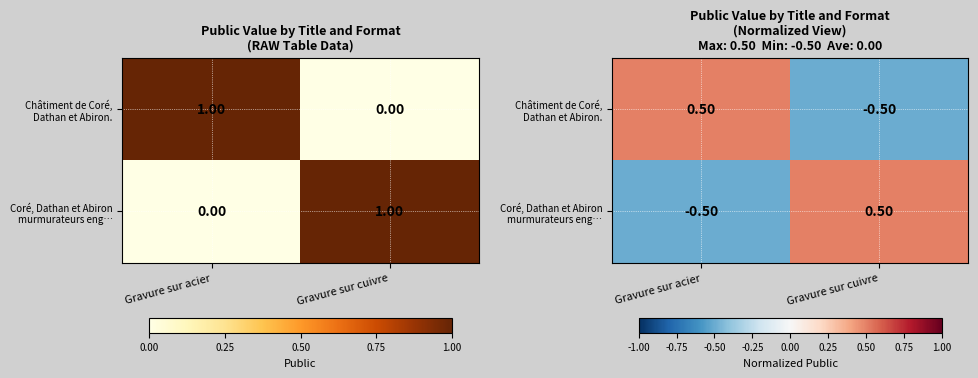

How many values in Coré, Dathan et Abiron murmurateurs eng… are below zero?

1